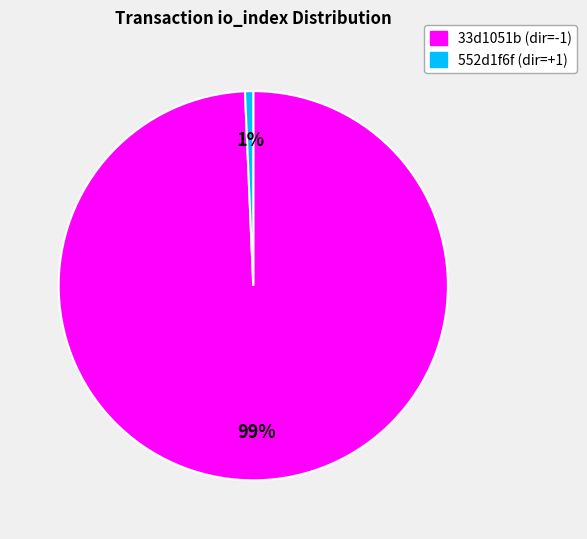

Between 552d1f6f (dir=+1) and 33d1051b (dir=-1), which is larger?

33d1051b (dir=-1)